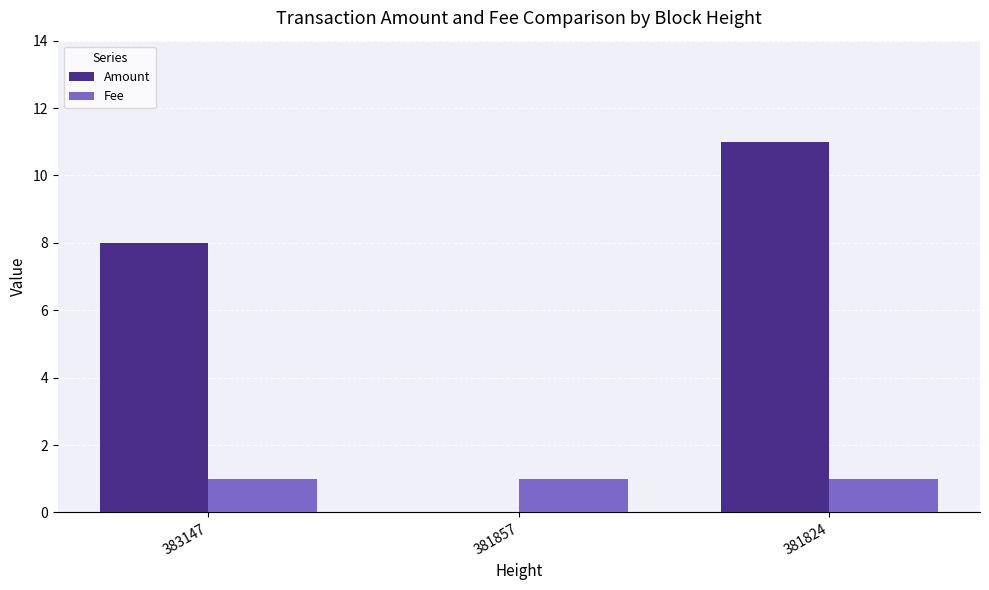

Which series changed the most between 381857 and 381824?

Amount